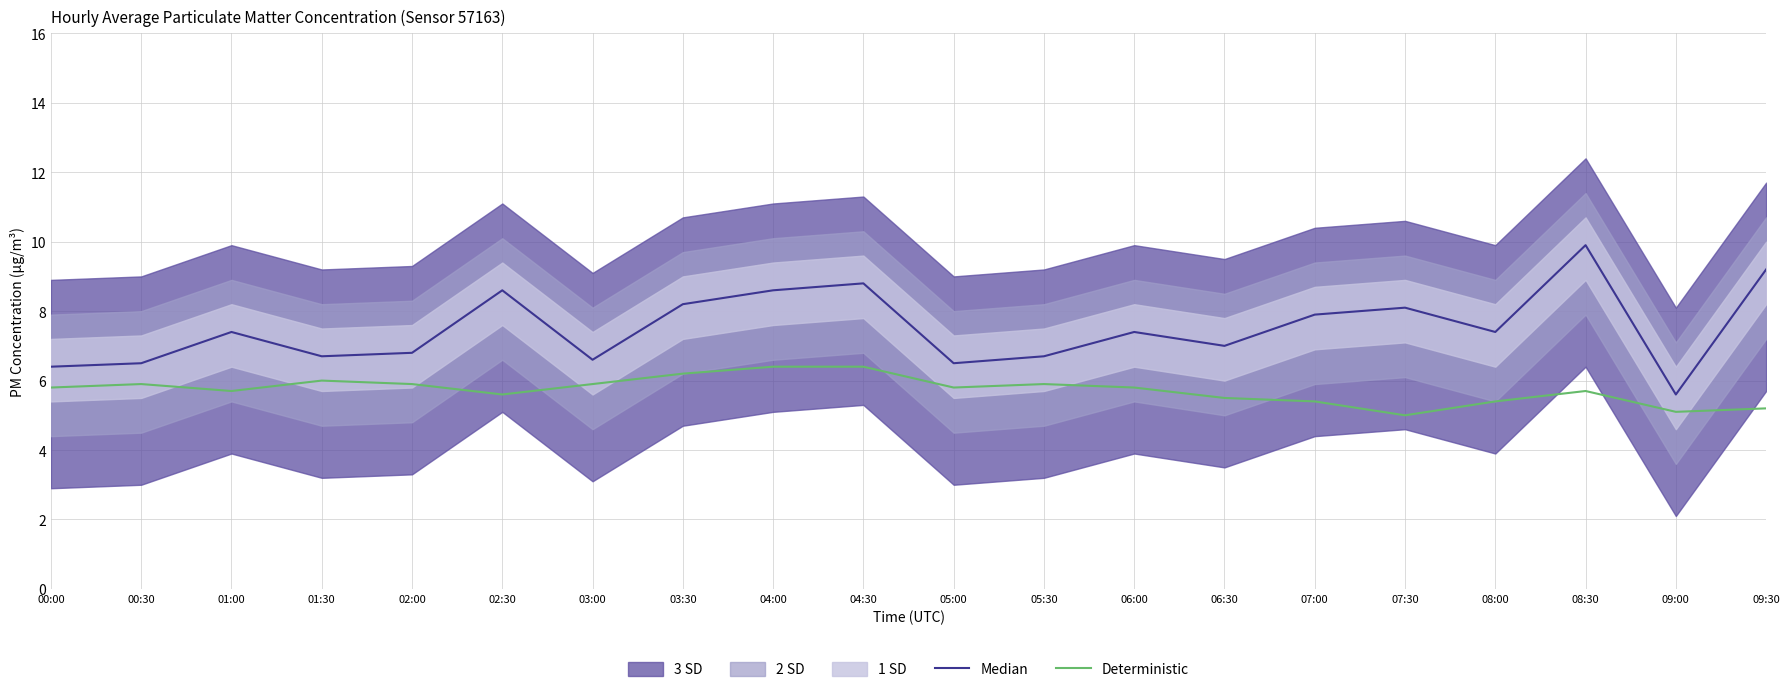

At which label is Deterministic closest to 5?

07:30